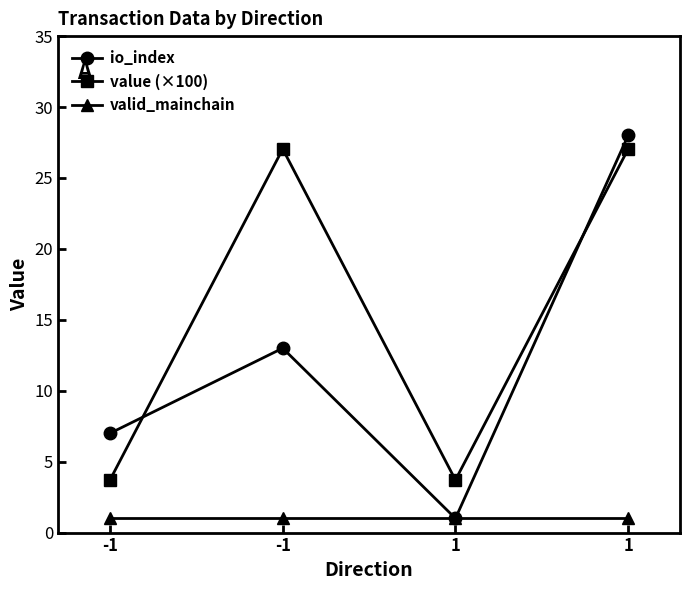

Is this an area chart (filled region under the line)?

No